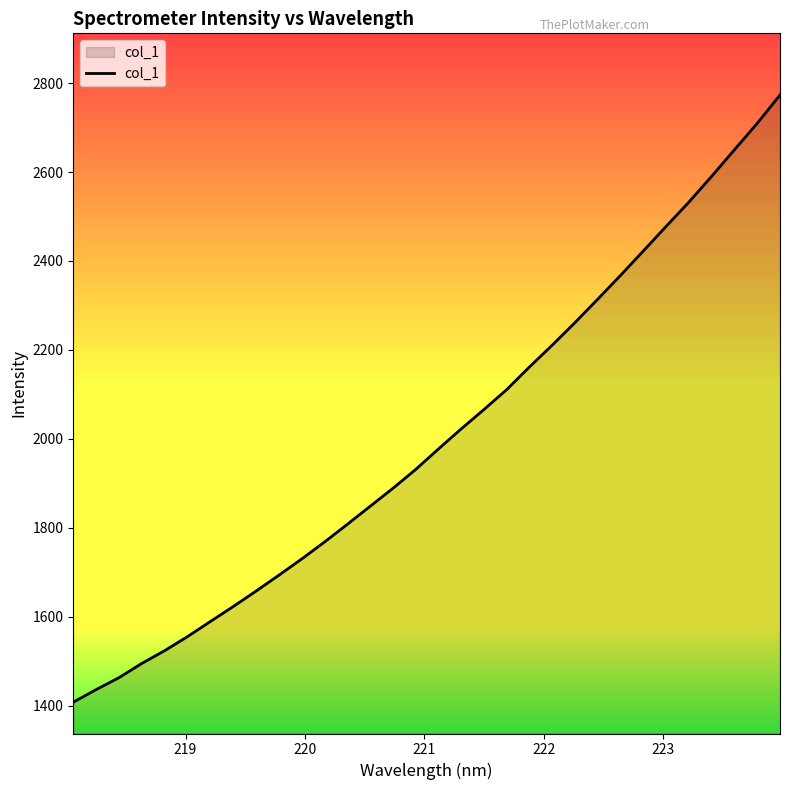

How many series are shown in this chart?

1